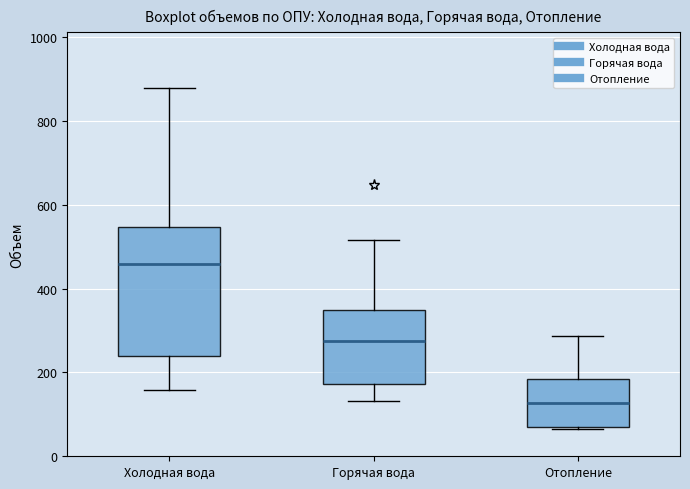

Which box's median line is the highest?

Холодная вода